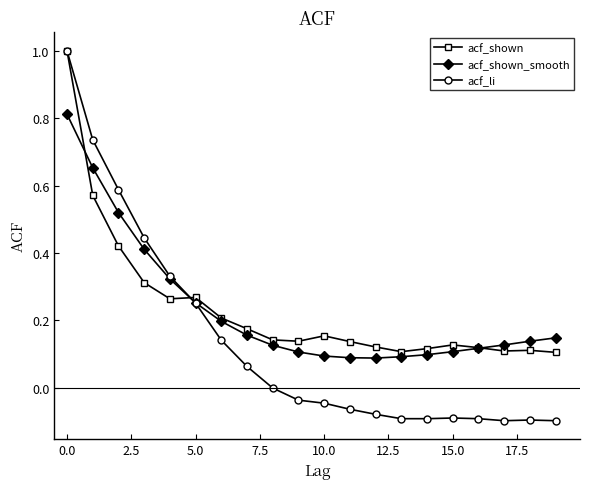

What is the maximum value shown in the chart?

1.0